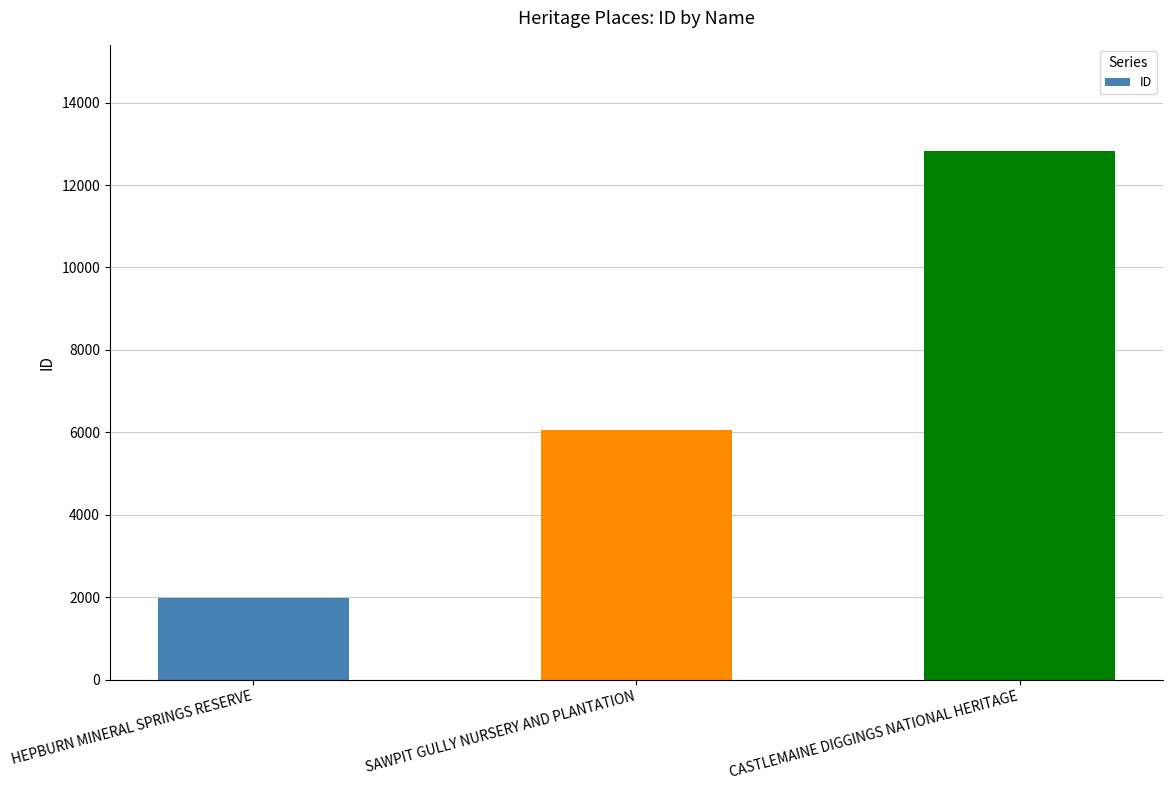

What is the label of the 1st bar from the left?

HEPBURN MINERAL SPRINGS RESERVE